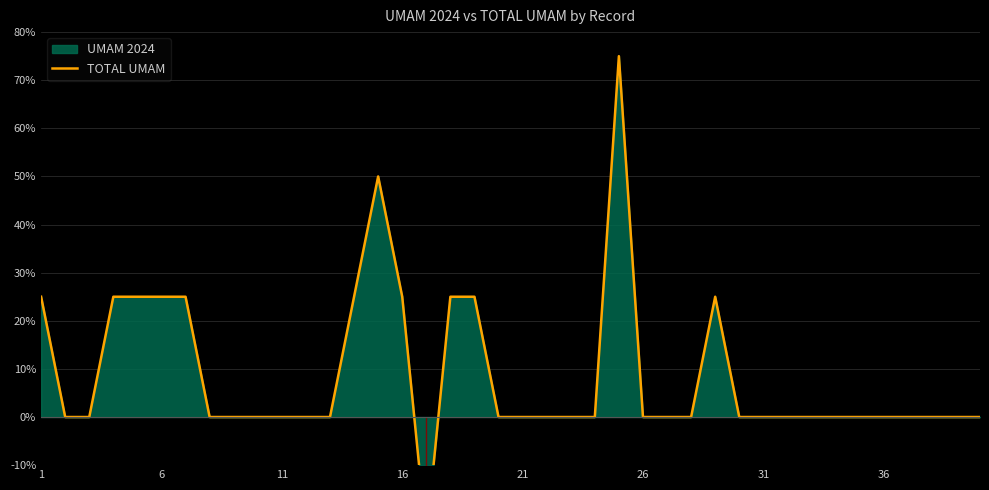

True or false: the data shows -32 at 6.

False